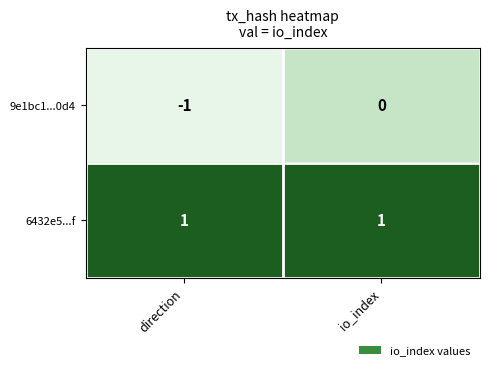

Count the number of data series in this chart.

2